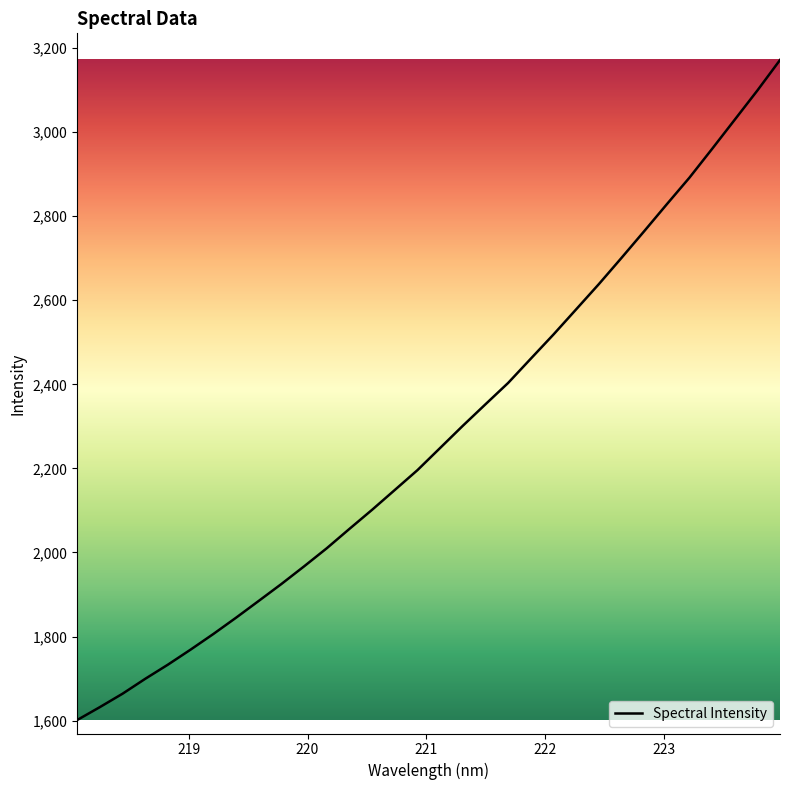

Reading left to right, transcribe all the data shown in this chart.

1601.4	1632.1	1664.0	1699.4	1733.1	1768.9	1806.0	1844.7	1884.7	1925.0	1966.9	2010.0	2056.1	2101.6	2148.6	2195.9	2248.6	2301.3	2352.5	2403.3	2461.0	2518.5	2578.3	2638.2	2700.6	2764.0	2828.2	2891.5	2960.0	3029.4	3098.9	3171.5